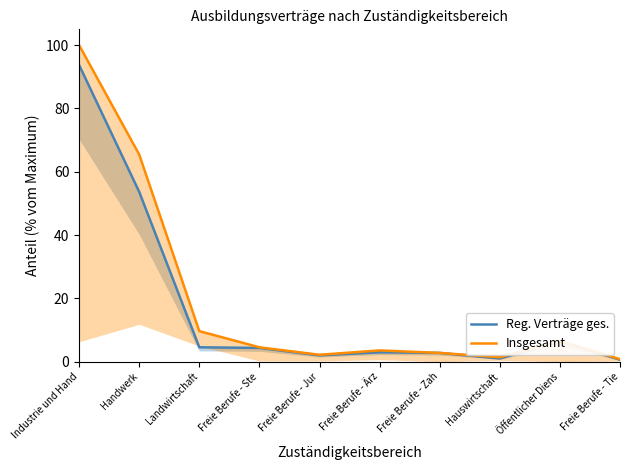

What value does the Reg. Verträge ges. series have at Freie Berufe - Jur?

2.0